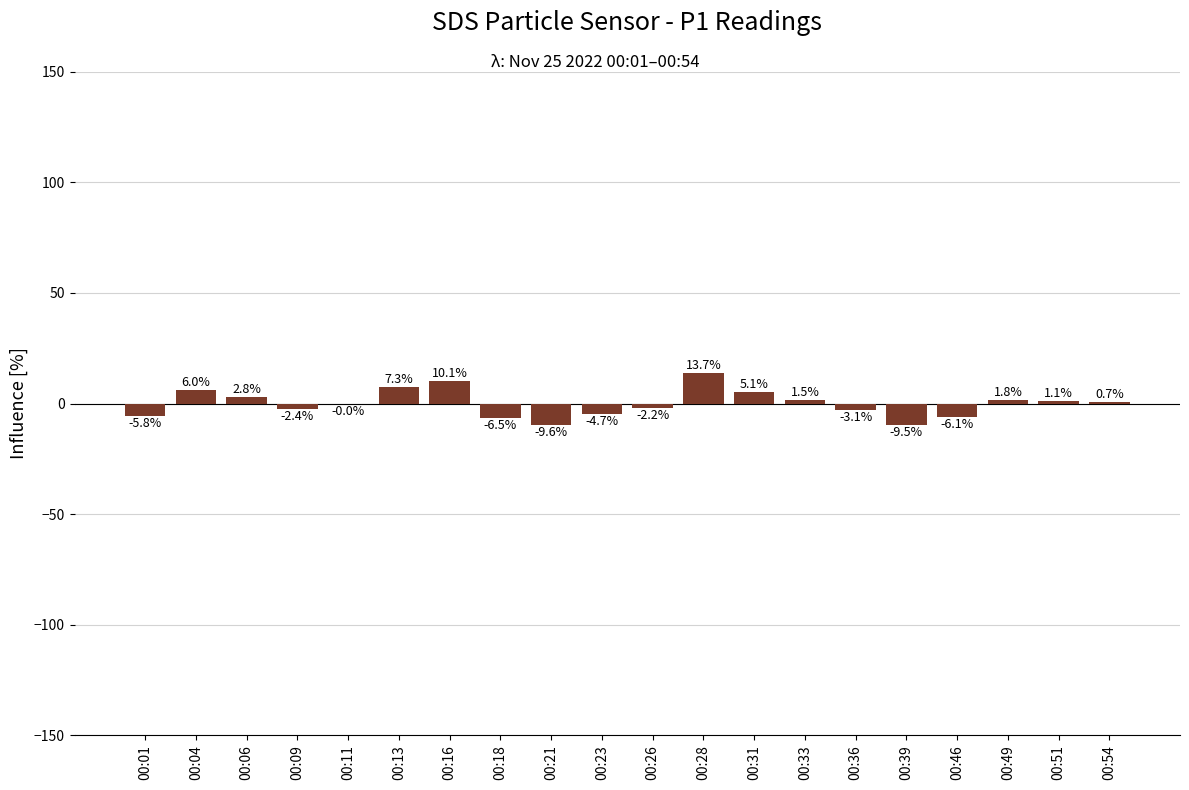

Is it true that the value at 00:16 is 10.1?

True